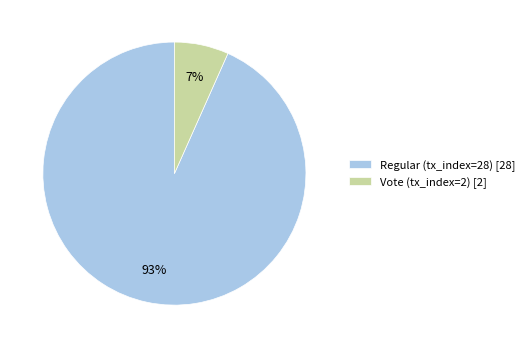

Is Regular (tx_index=28) the majority of the pie?

Yes